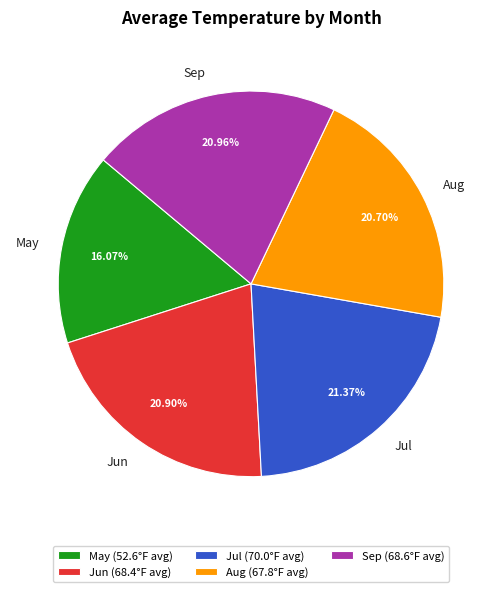

Does Sep account for over 50% of the chart?

No